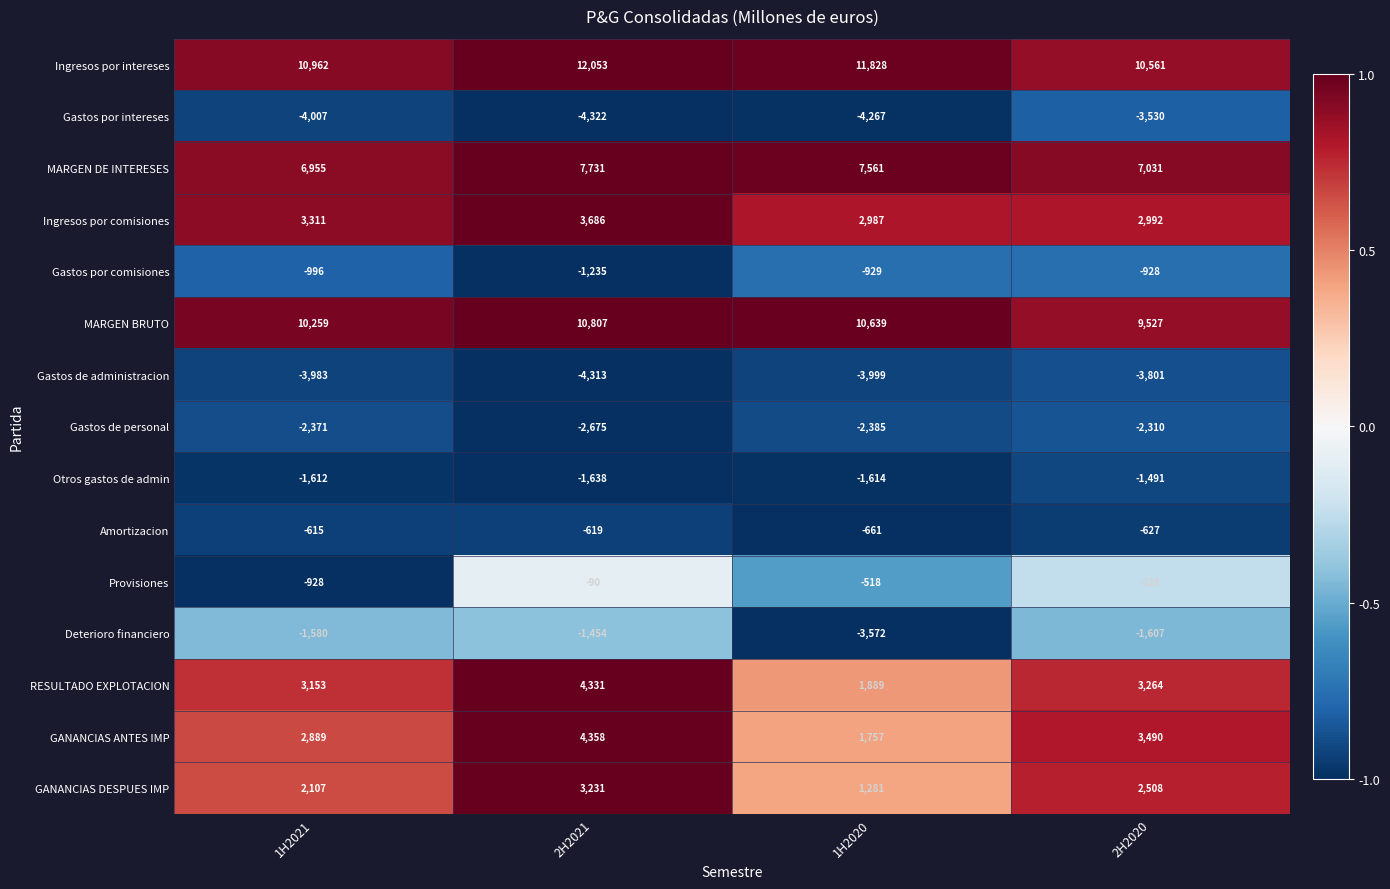

What is the sum of the Gastos por intereses values at 2H2021 and 2H2020?

-7852